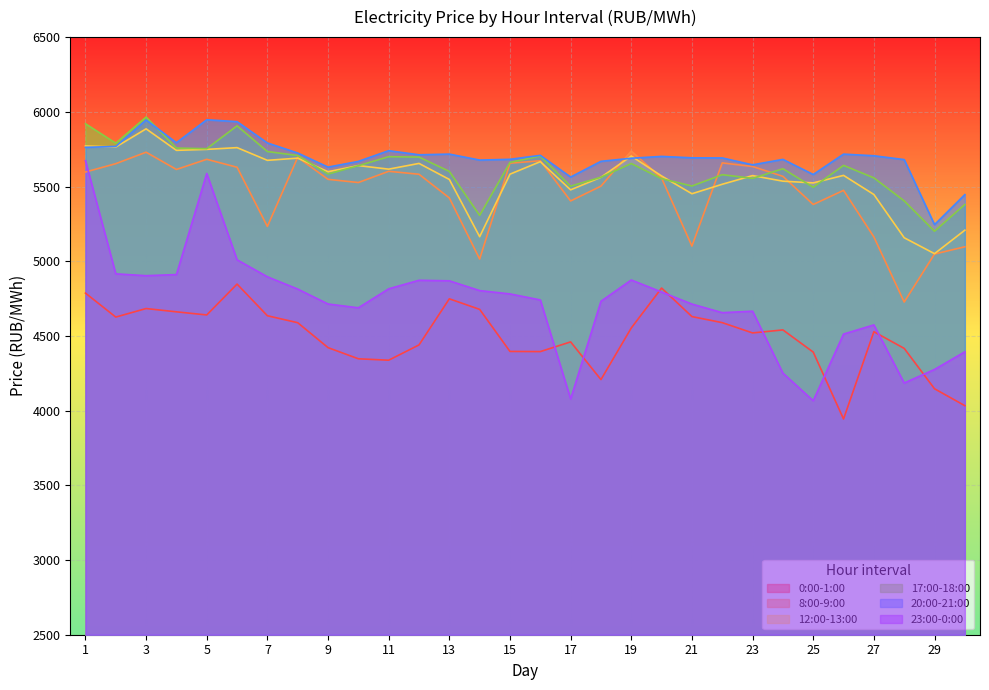

In 0:00-1:00, how many points are higher than both neighbors (excluding endpoints)?

7